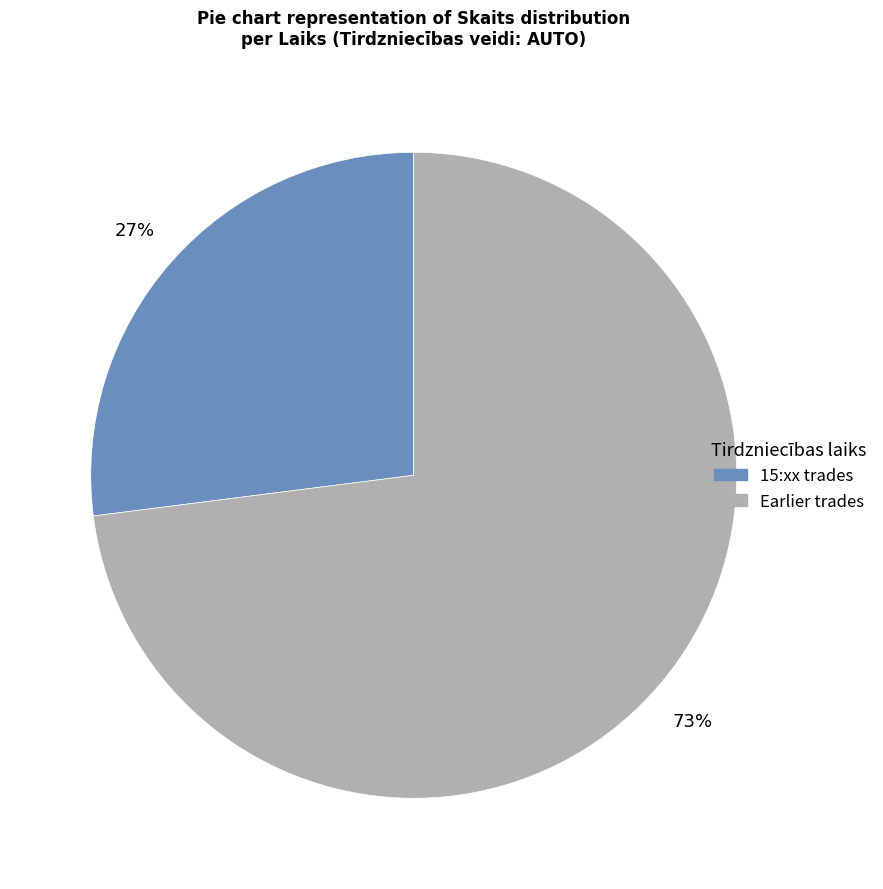

Does any single category account for the majority?

Yes